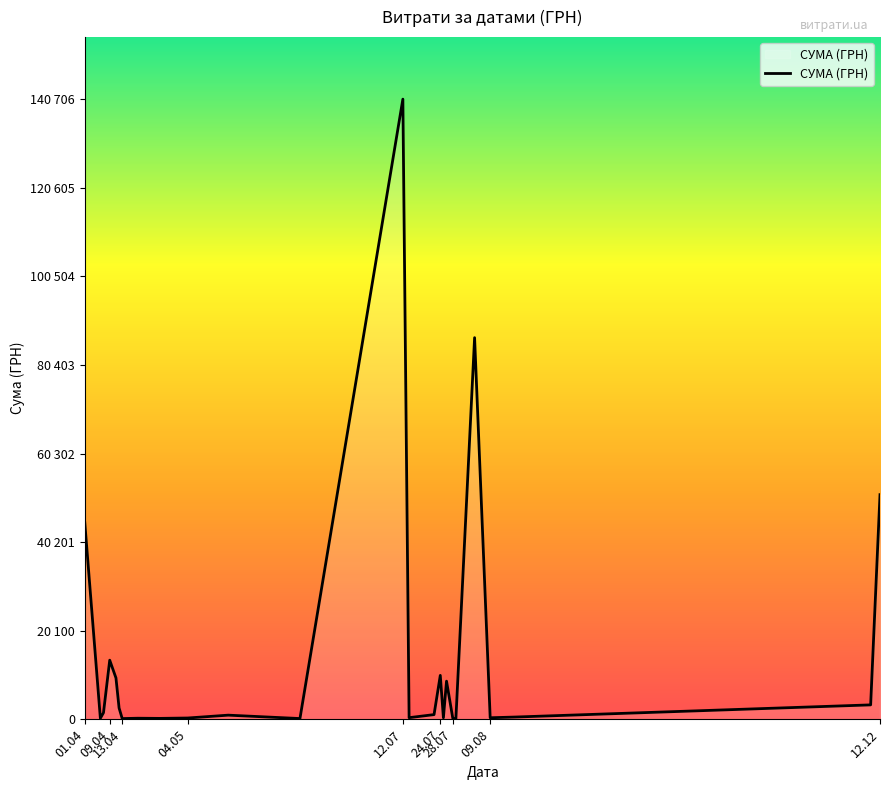

Is this an area chart (filled region under the line)?

Yes